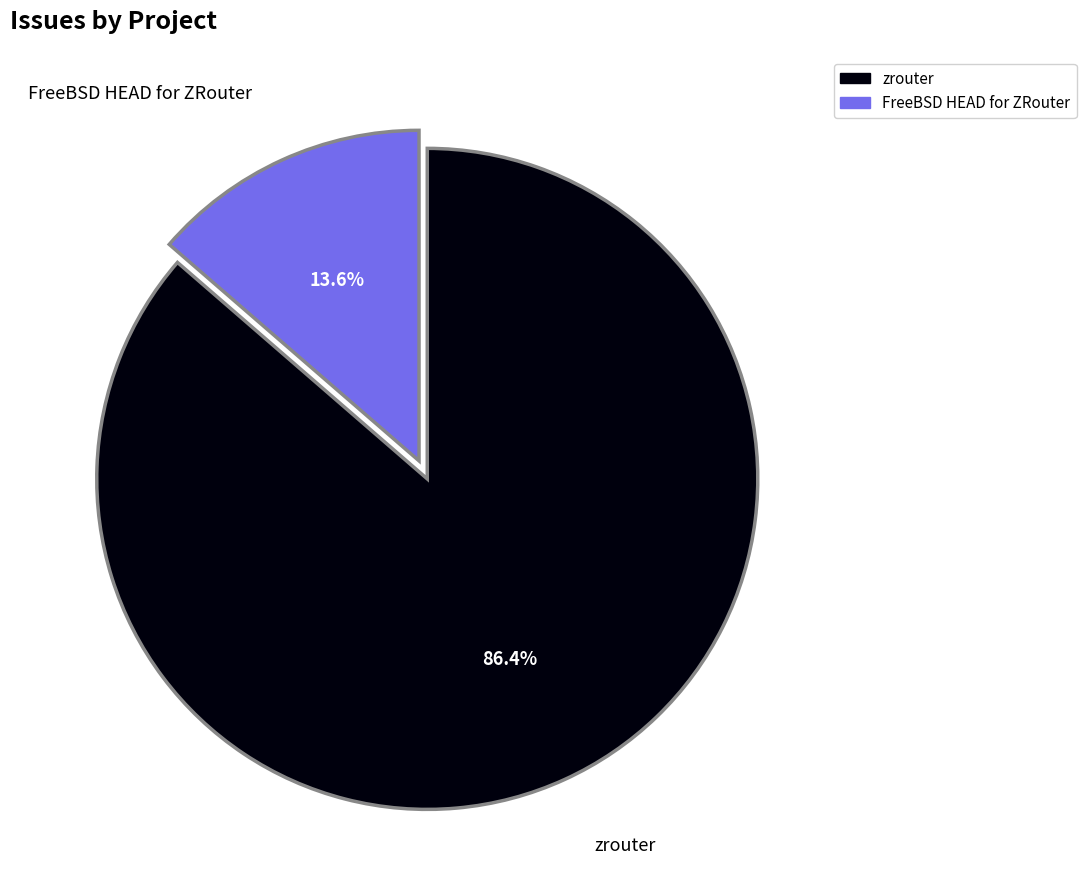

What portion of the pie excludes FreeBSD HEAD for ZRouter?

86.4%